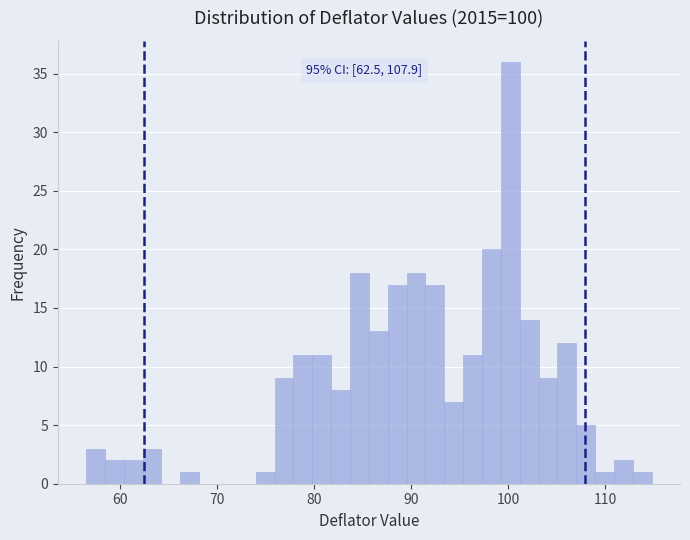

Around what value on the x-axis is the tallest bar? Give the approximate position of its centre, as read against the axis.

100